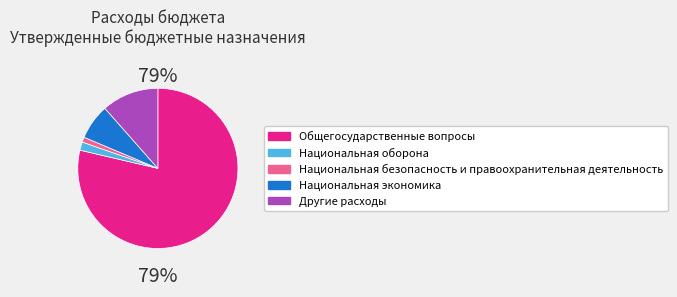

To the nearest percent, what is the difference between the Национальная оборона and Национальная экономика slice percentages?

5%